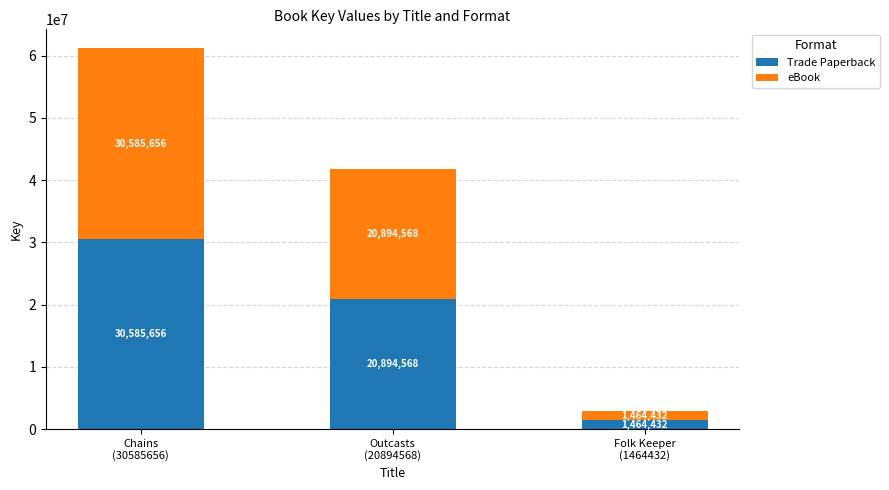

At which category is the sum across all series the highest?

Chains
(30585656)